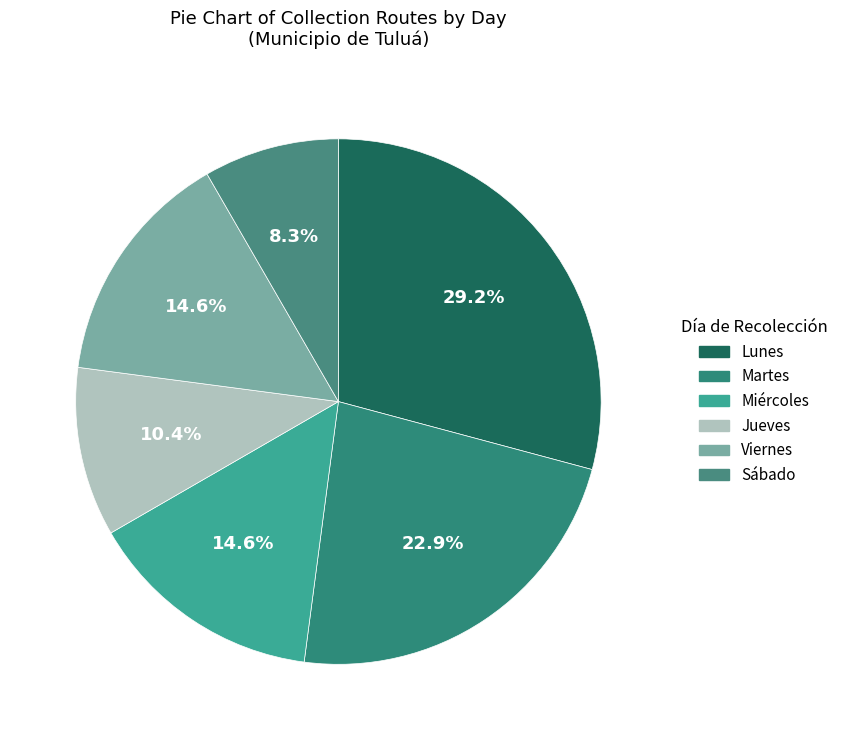

Count the number of slices in the pie.

6